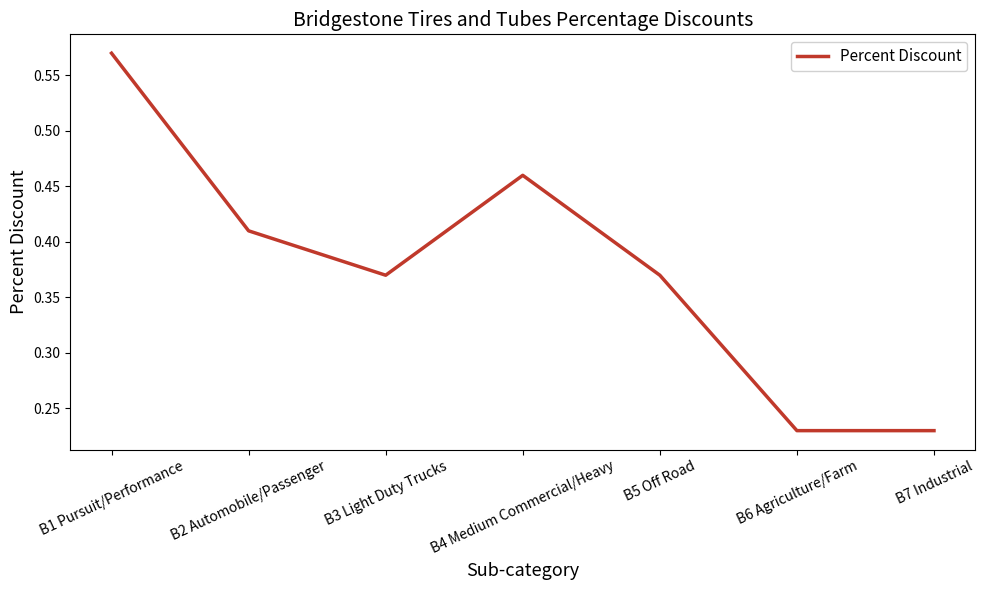

How many lines are shown in the chart?

1